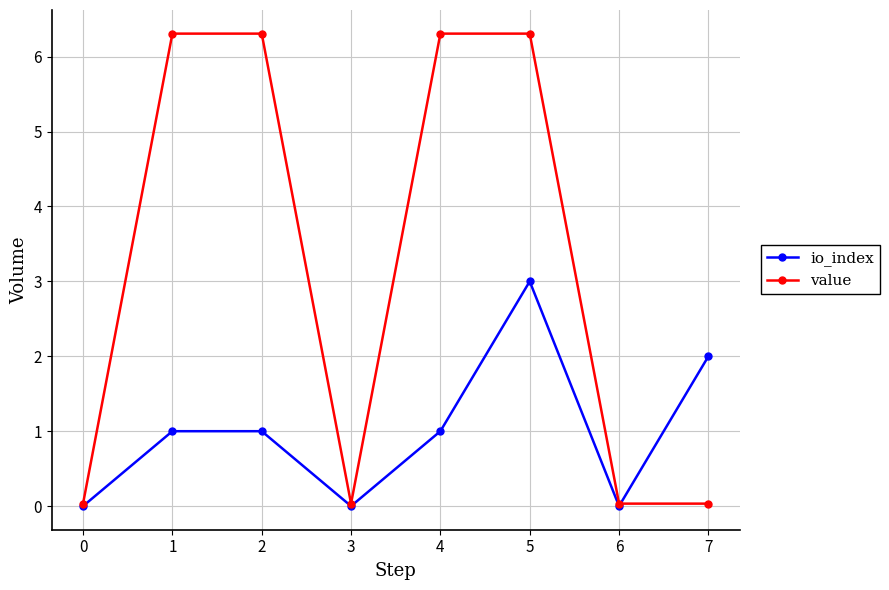

What are all the series names shown in the legend?

io_index, value